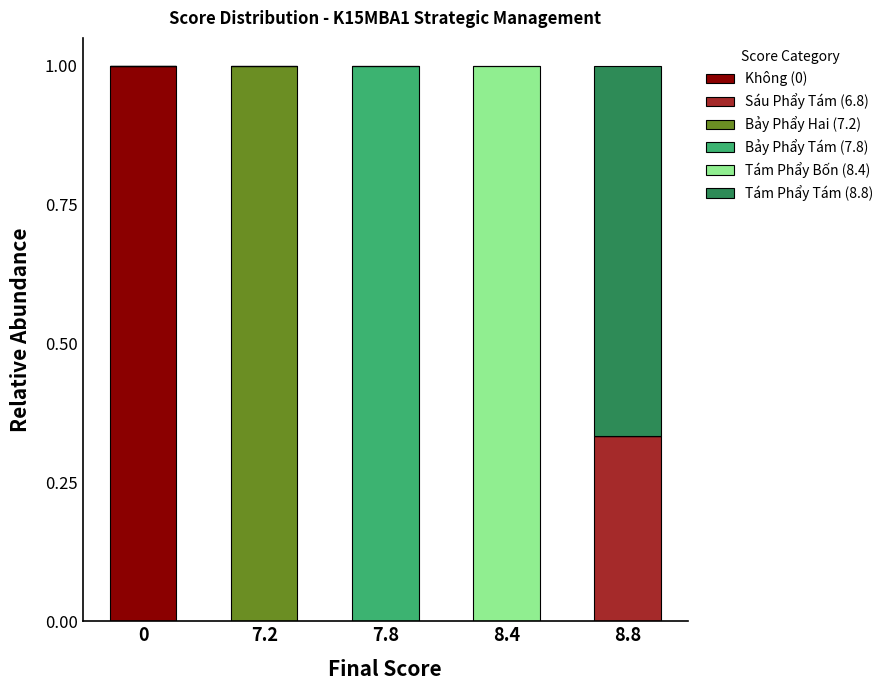

True or false: Không (0) has a value of -0.5 at 7.8.

False